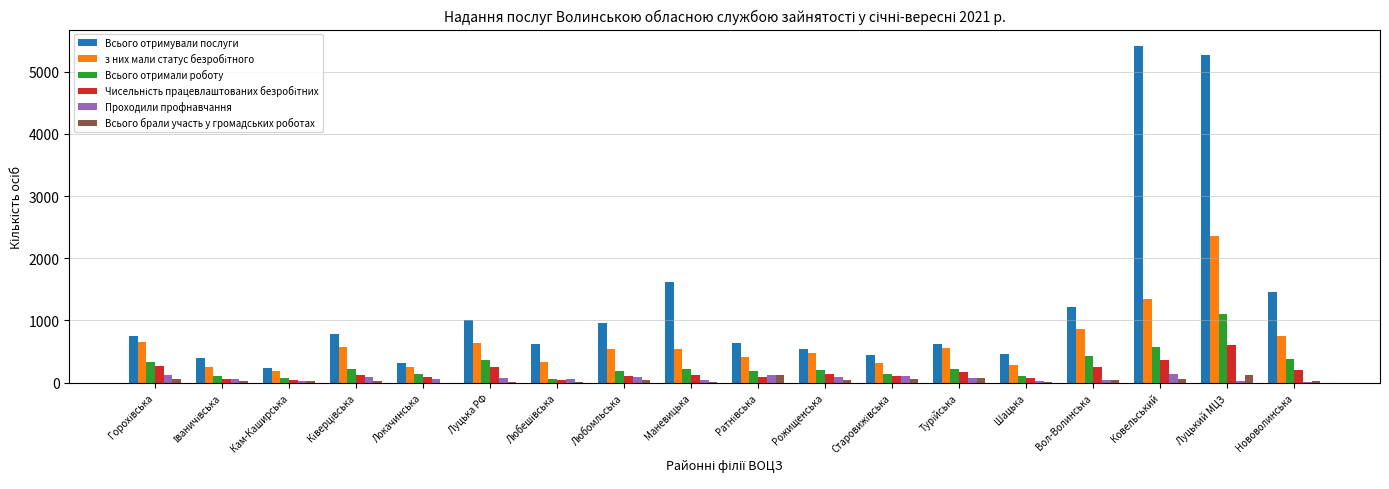

Between Кам-Каширська and Луцький МЦЗ, which series saw the biggest shift?

Всього отримували послуги